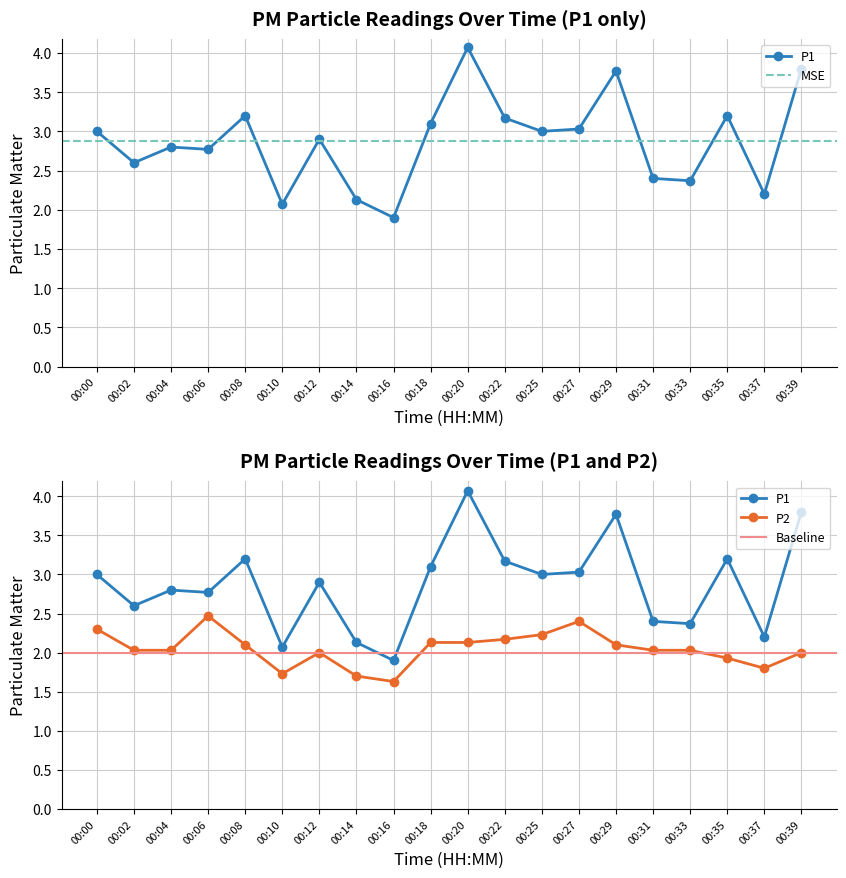

Reading right to left, what are all the values shown in this chart?

P1: 3.8	2.2	3.2	2.4	2.4	3.8	3.0	3.0	3.2	4.1	3.1	1.9	2.1	2.9	2.1	3.2	2.8	2.8	2.6	3.0
P2: 2.0	1.8	1.9	2.0	2.0	2.1	2.4	2.2	2.2	2.1	2.1	1.6	1.7	2.0	1.7	2.1	2.5	2.0	2.0	2.3